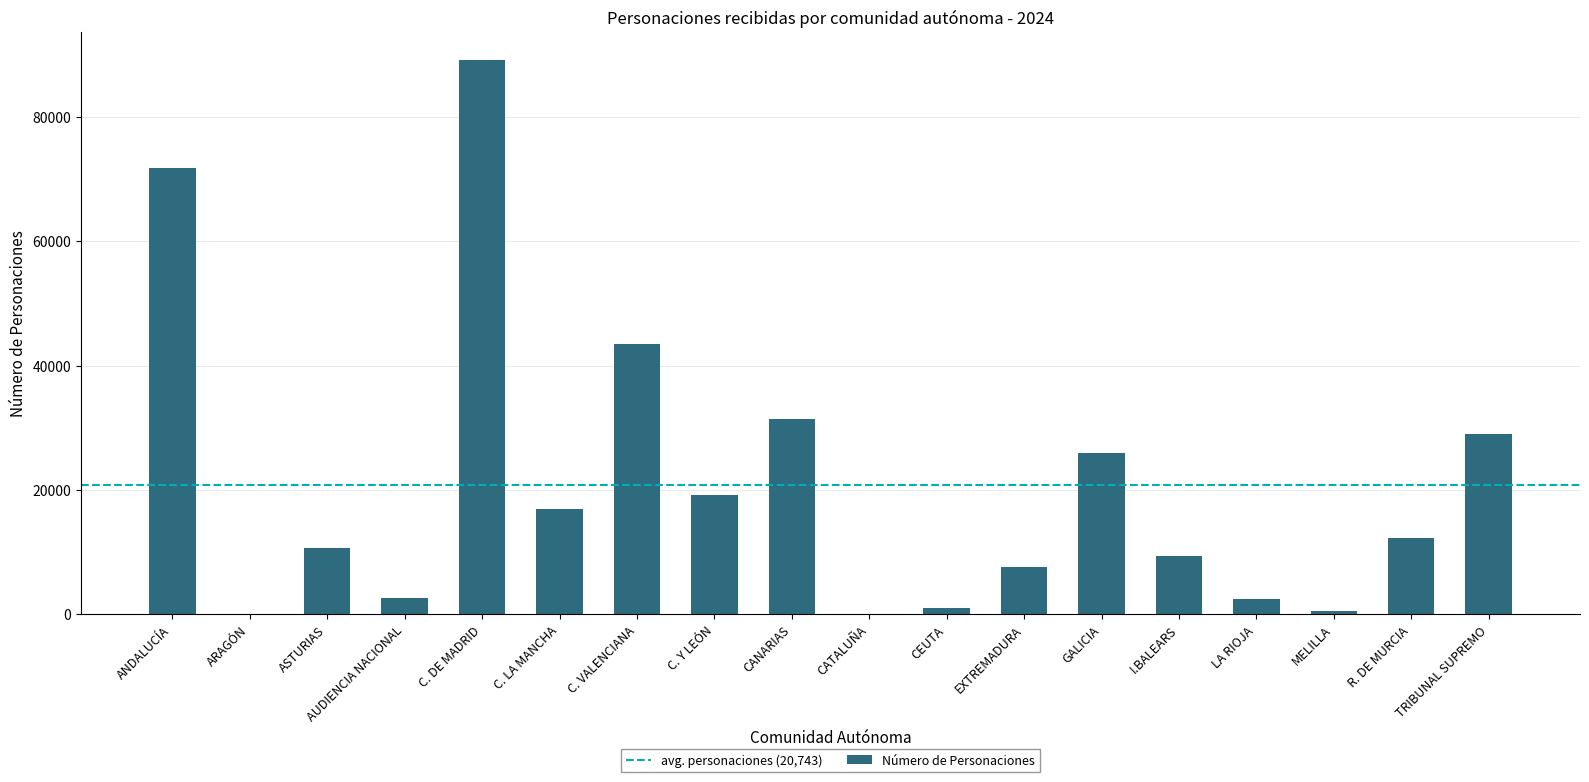

What is the greatest value displayed?

89197